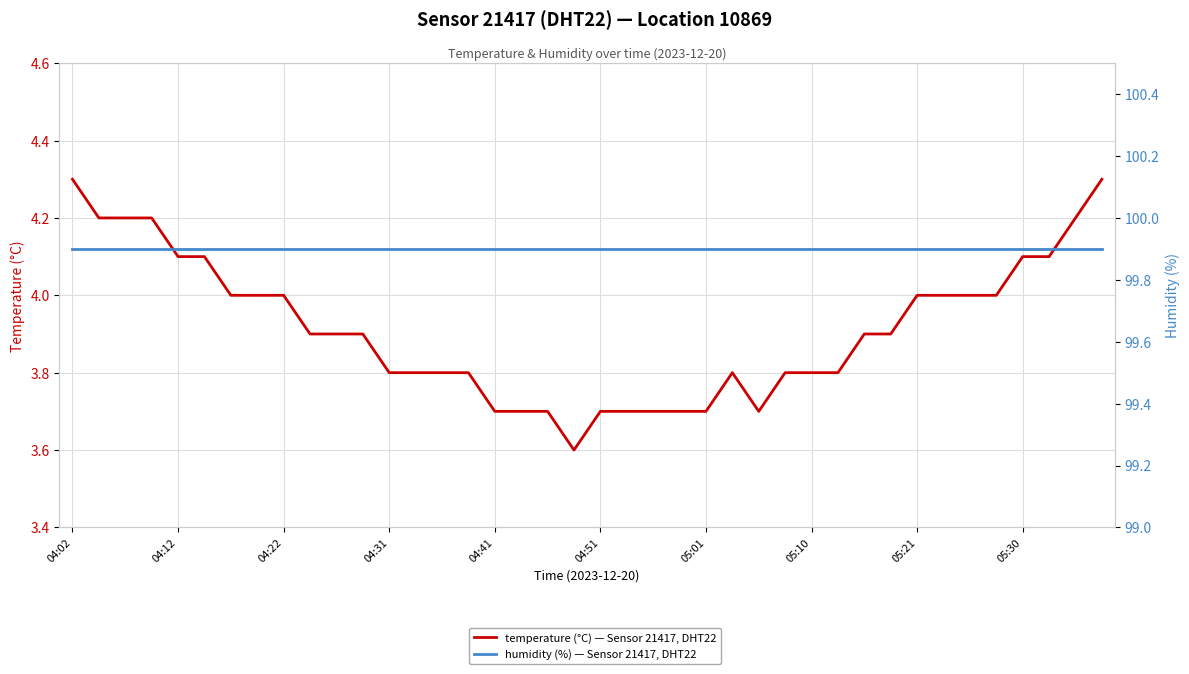

At which category is the sum across all series the highest?

04:02